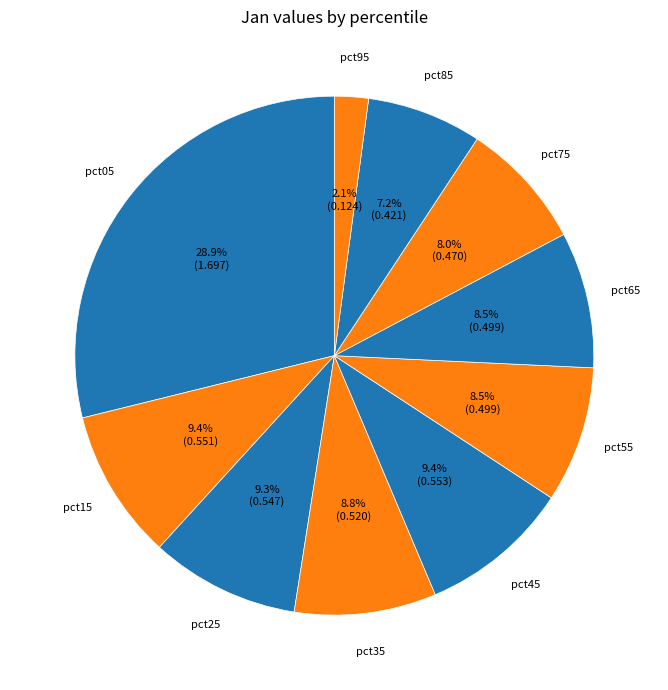

How many segments does this pie chart have?

10